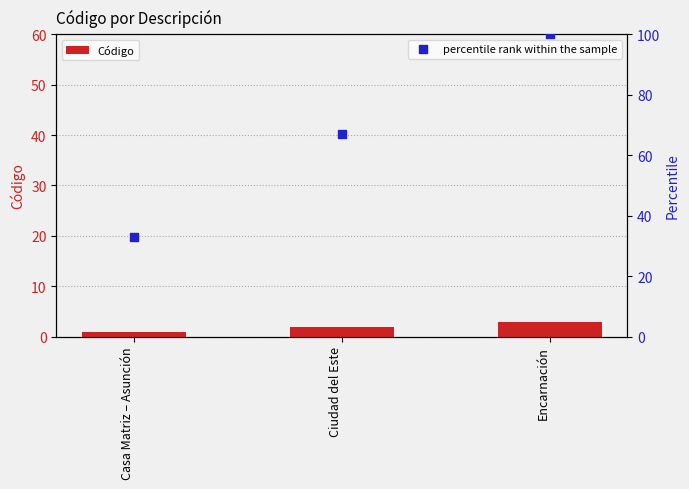

Which series has the widest spread of Y values?

percentile rank within the sample